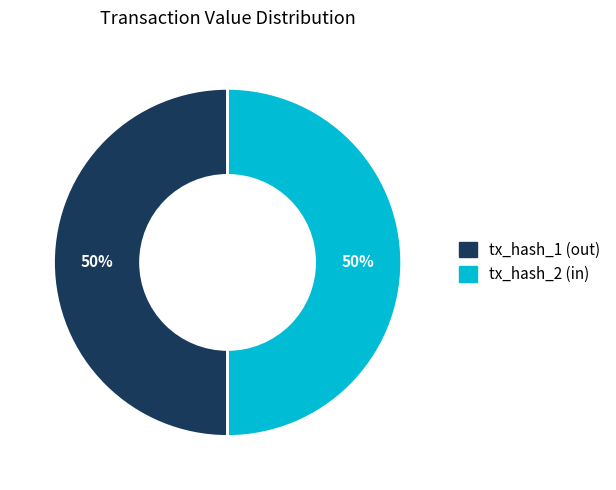

Count the number of slices in the pie.

2